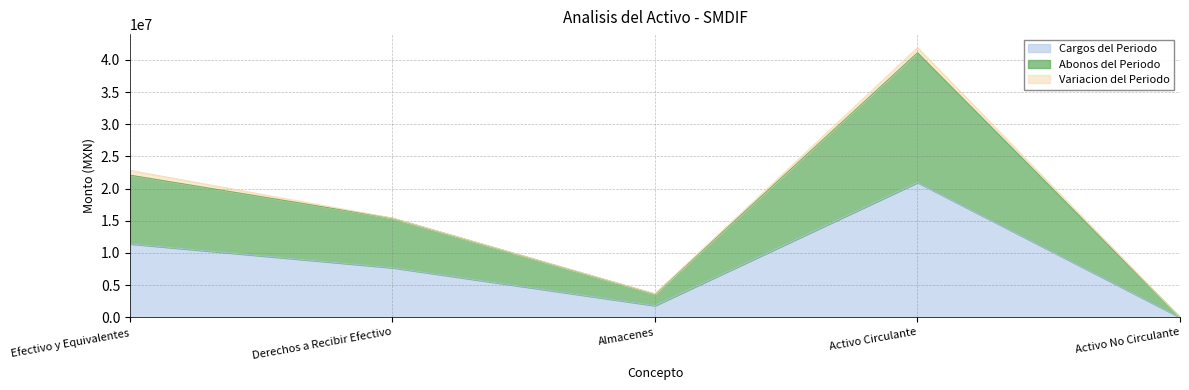

True or false: Abonos del Periodo and Cargos del Periodo intersect in this chart.

False